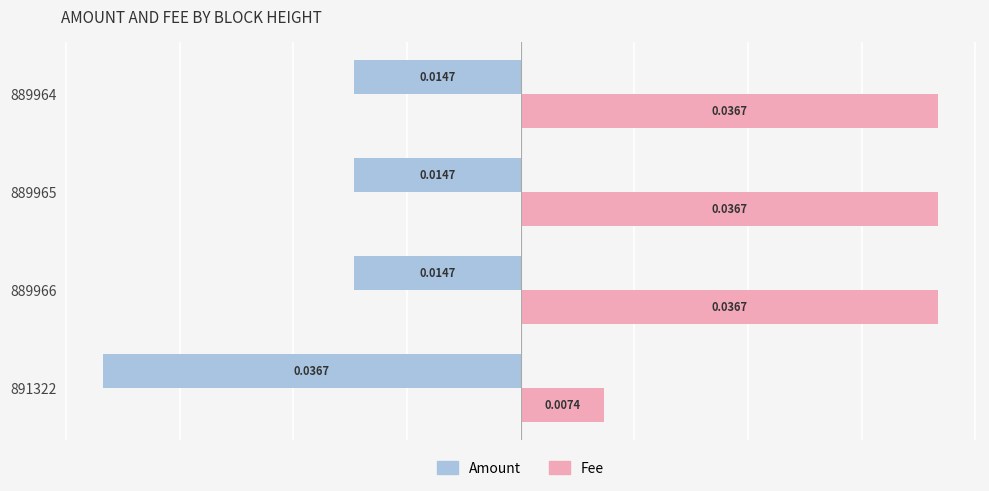

Between 891322 and 889966, which series saw the biggest shift?

Fee